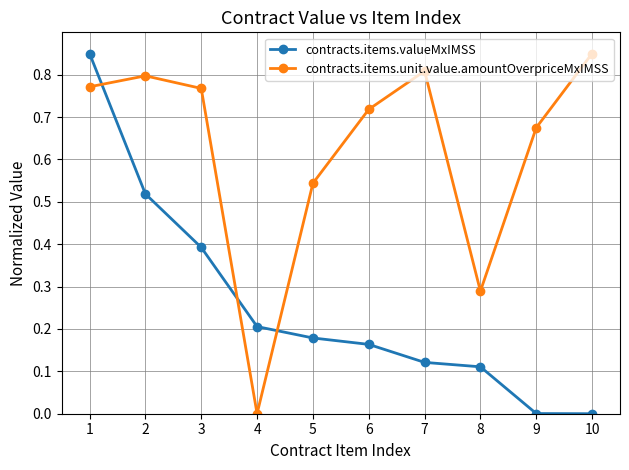

The value of contracts.items.unit.value.amountOverpriceMxIMSS at 7 is 0.5. True or false?

False